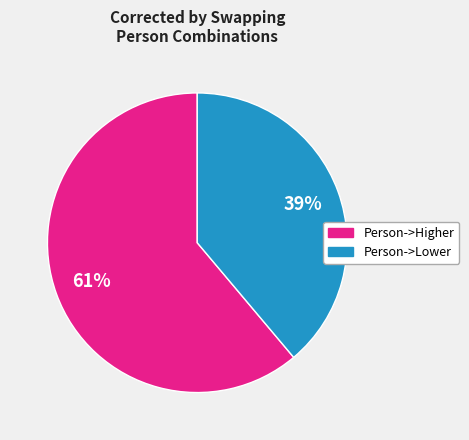

Does any single category account for the majority?

Yes